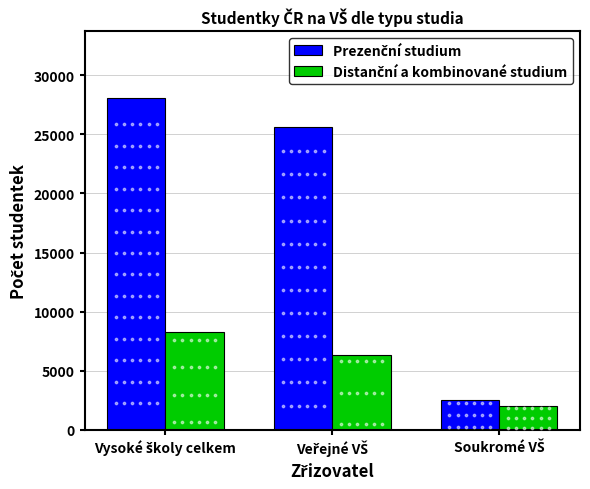

At which category is the sum across all series the highest?

Vysoké školy celkem